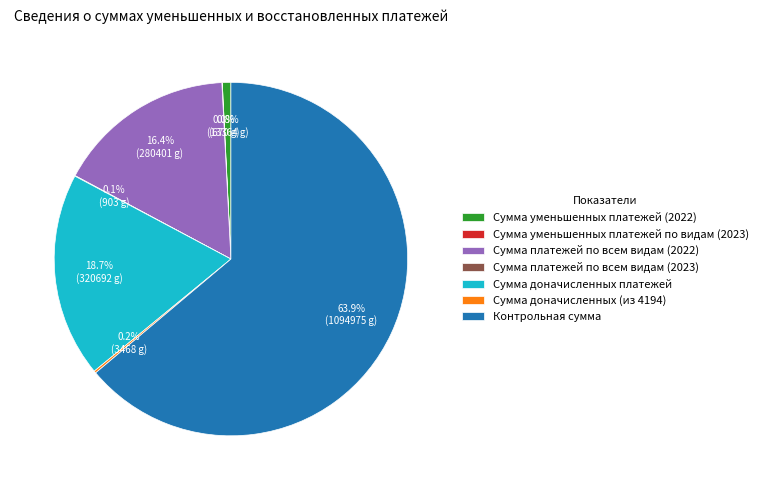

What percentage is the Контрольная сумма slice, to the nearest percent?

64%